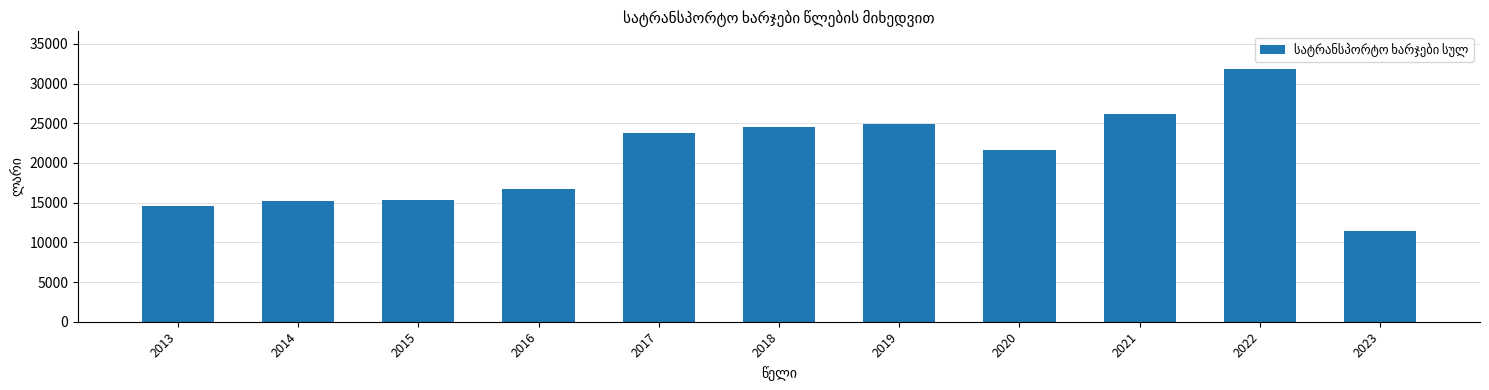

What is the change in value from 2018 to 2019?

+479.8